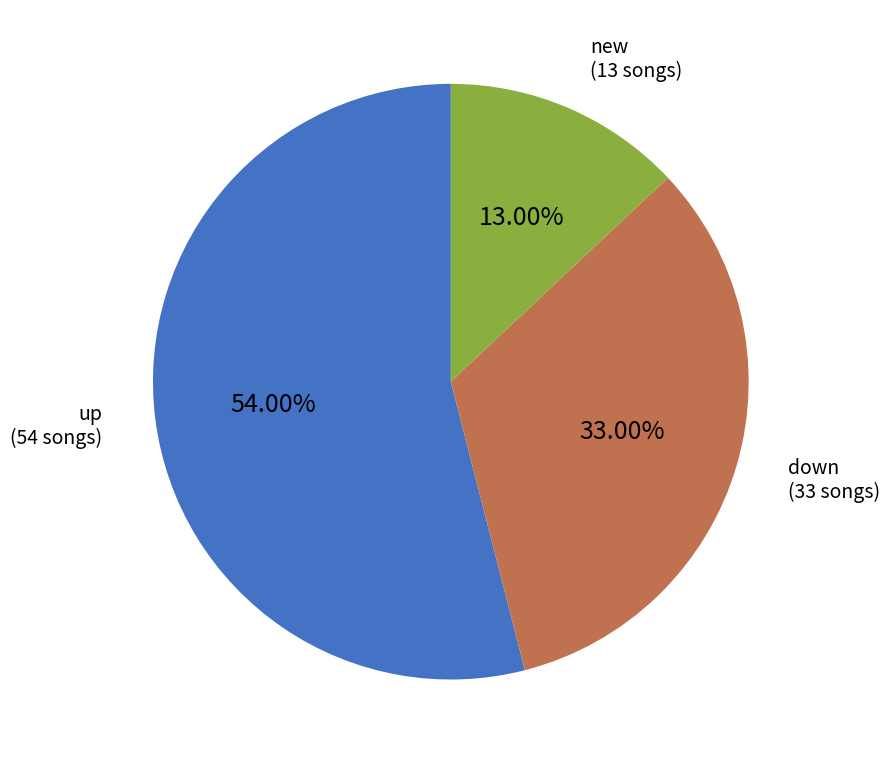

Is there a majority slice in this chart?

Yes